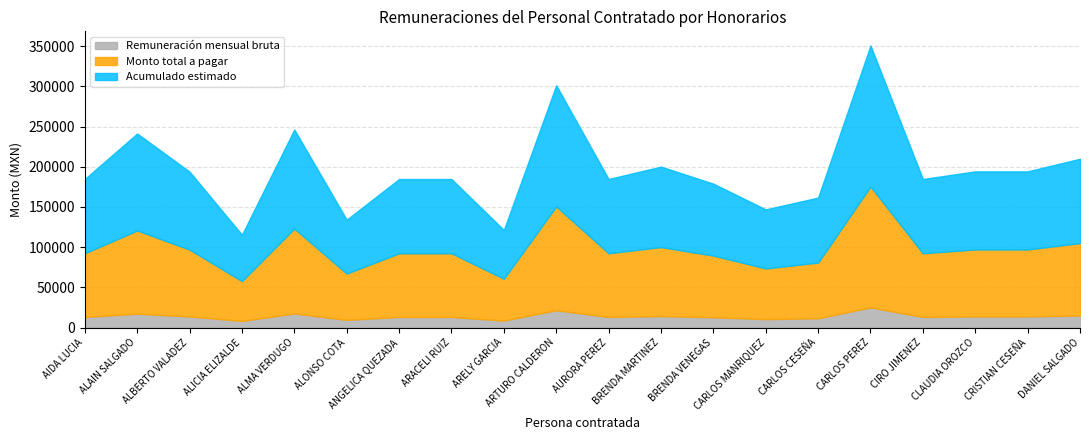

True or false: Remuneración mensual bruta and Monto total a pagar intersect in this chart.

False